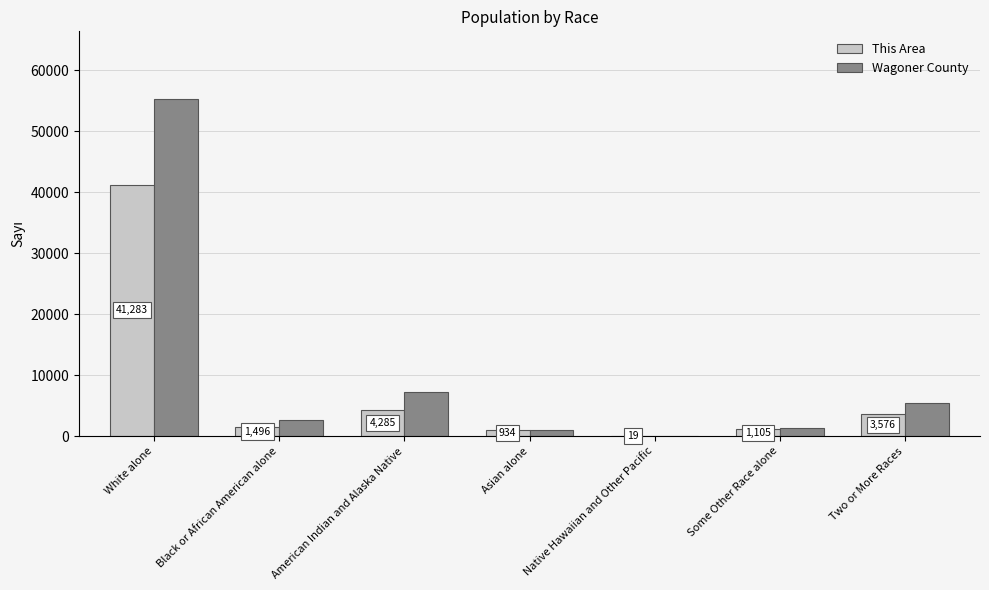

True or false: Wagoner County has a value of 38495 at White alone.

False